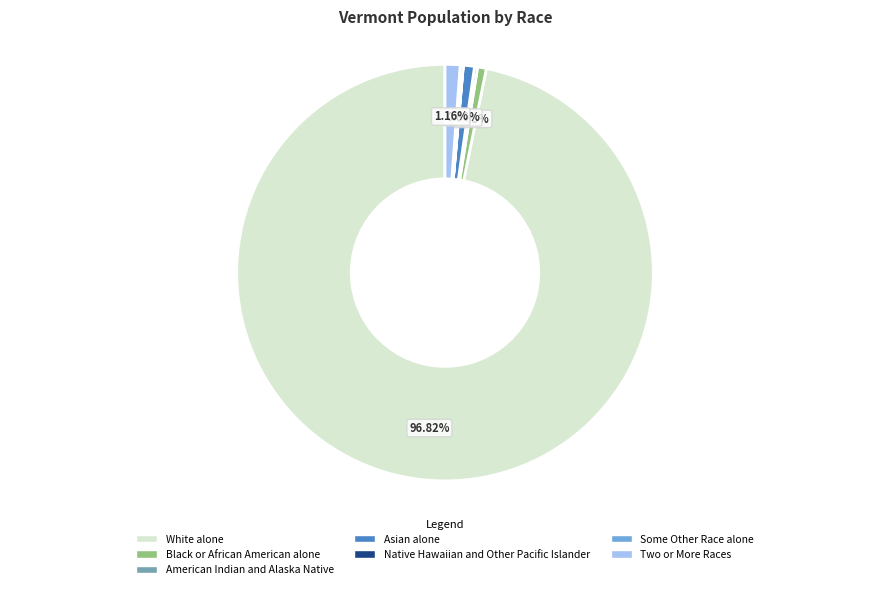

What is the ratio of the value at White alone to the value at Black or African American alone?

142.7